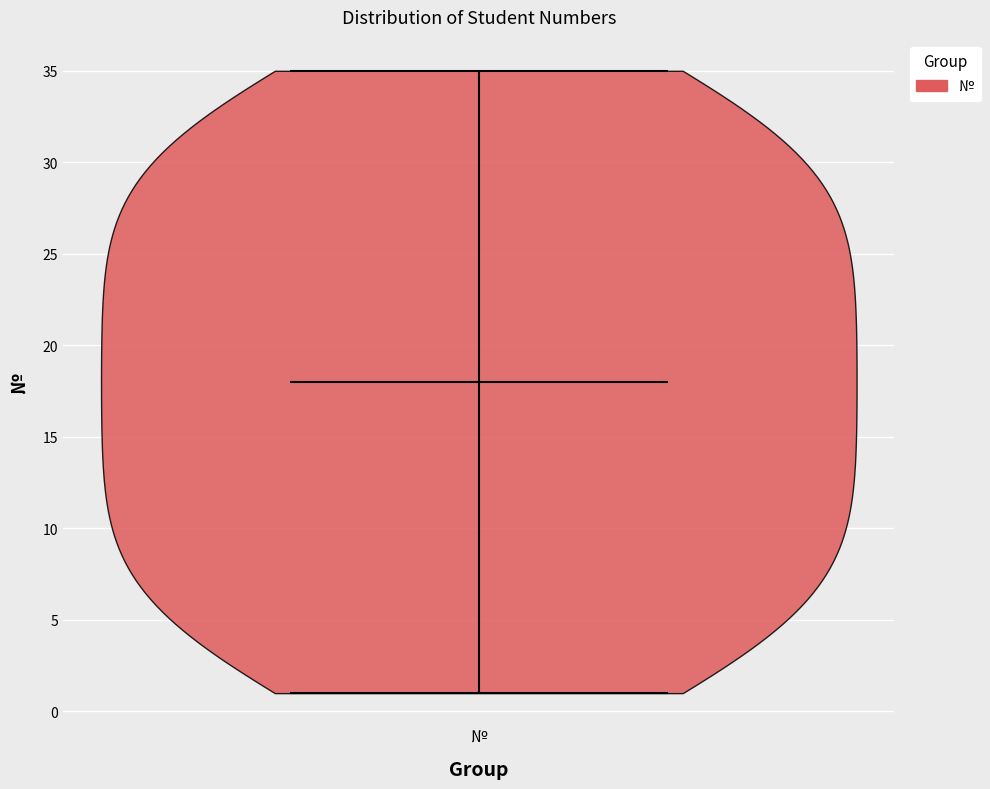

Read this violin plot against the y-axis: where its median line is, and the lowest and highest points the violin reaches. The values are not printed on the chart, so give them approximately, as read against the axis.

median line 18, lowest point 1, highest point 35